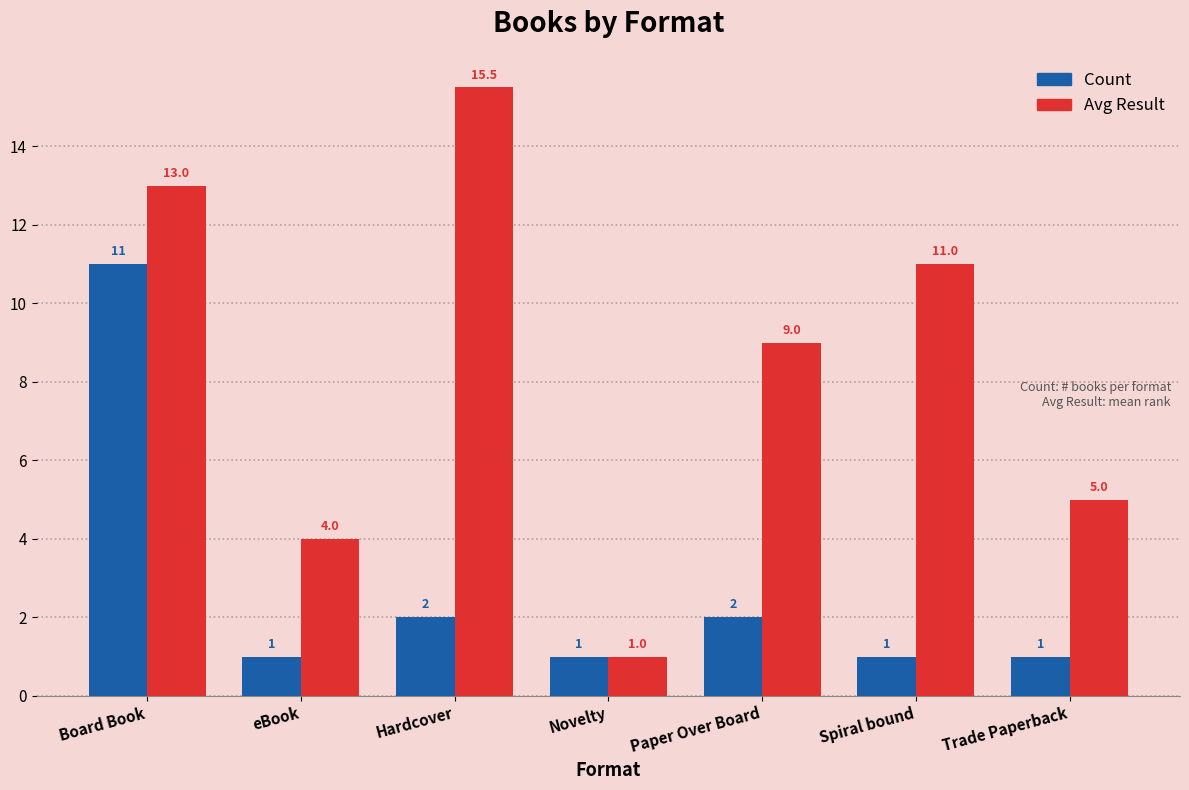

At Hardcover, list the series in order from smallest to largest.

Count, Avg Result